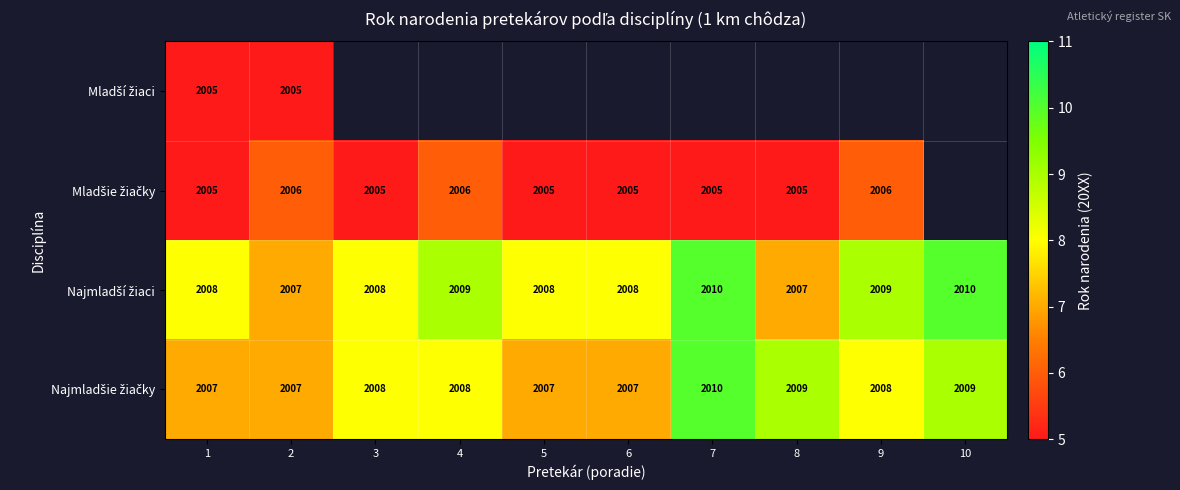

What is the total value across all series at 2?

8025